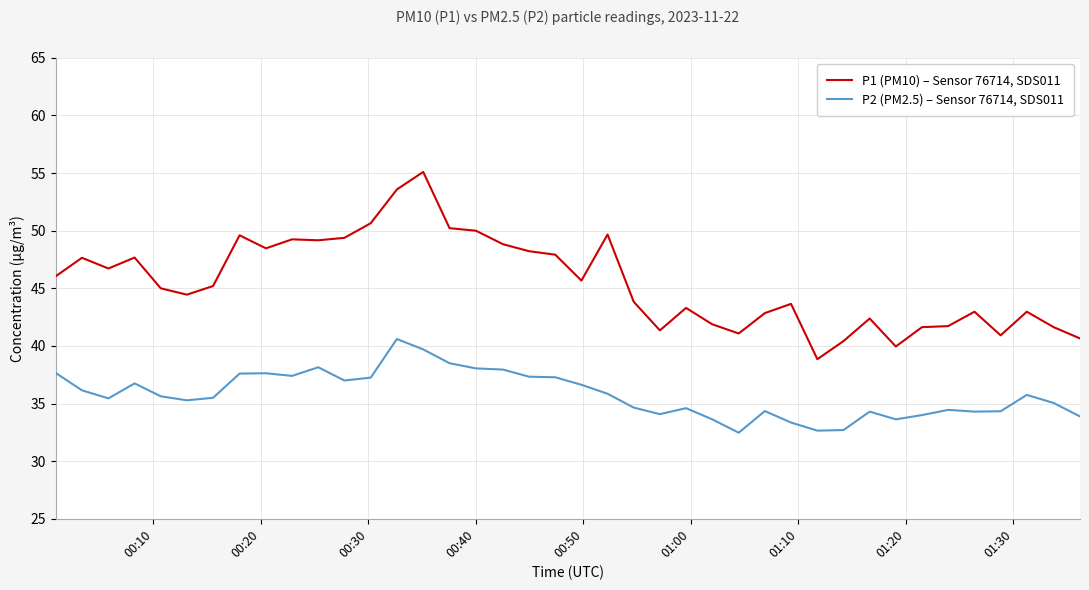

What is the average value of the P1 (PM10) – Sensor 76714, SDS011 series?

45.5